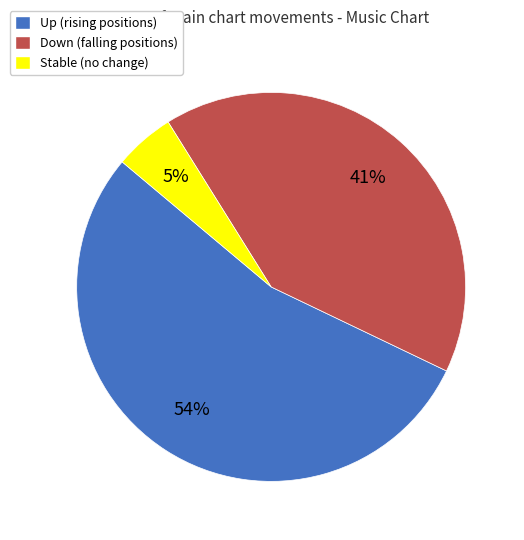

Combined, do Up (rising positions) and Stable (no change) account for over 50%?

Yes